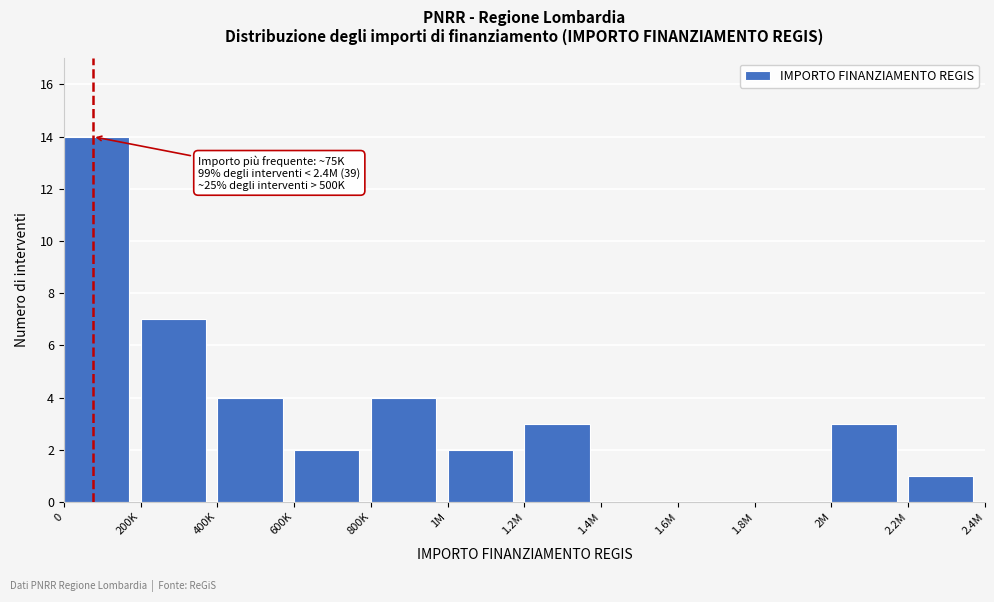

Reading left to right, list all the values displayed in this chart.

0=14	200K=7	400K=4	600K=2	800K=4	1M=2	1.2M=3	1.4M=0	1.6M=0	1.8M=0	2M=3	2.2M=1